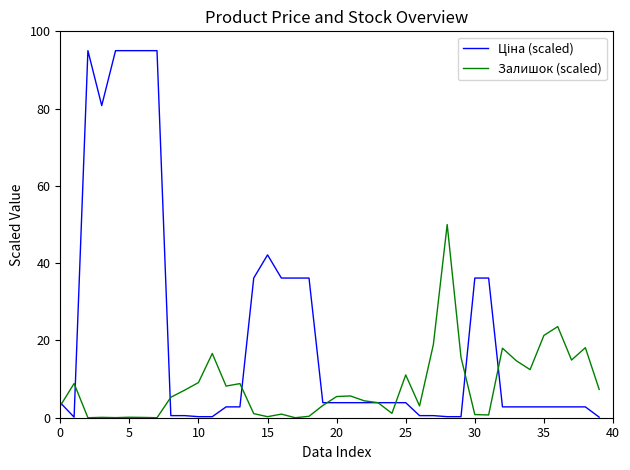

What is the greatest value displayed?

95.0